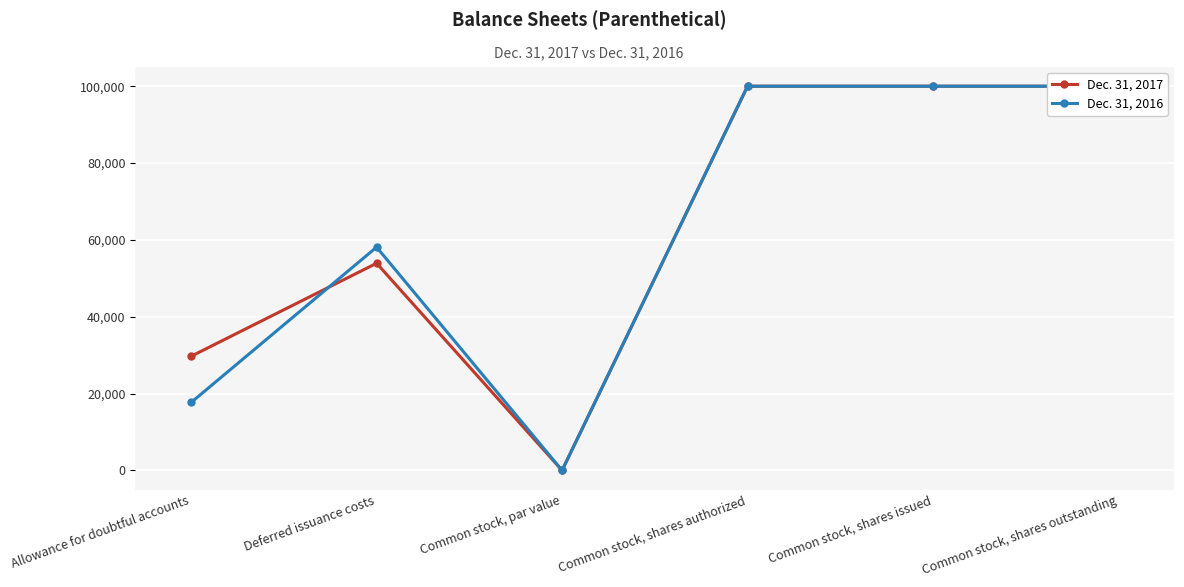

Count the number of data series in this chart.

2